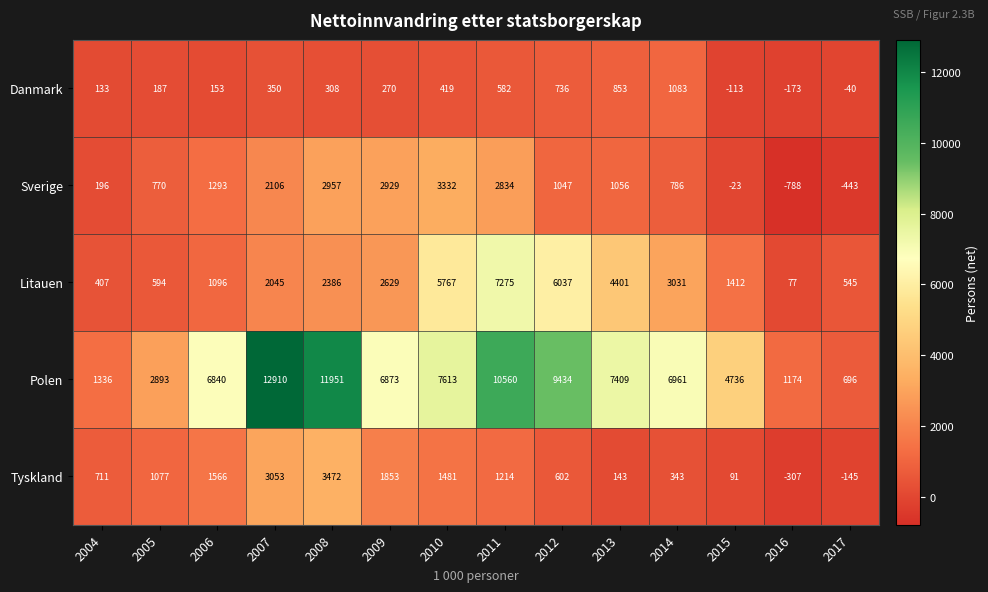

Is it true that Litauen equals 3664 at 2010?

False